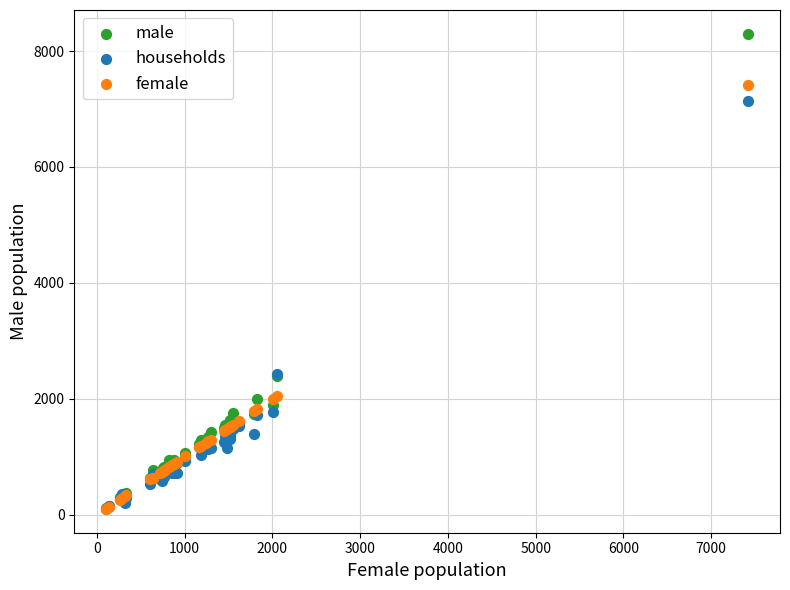

What are all the series names shown in the legend?

male, households, female